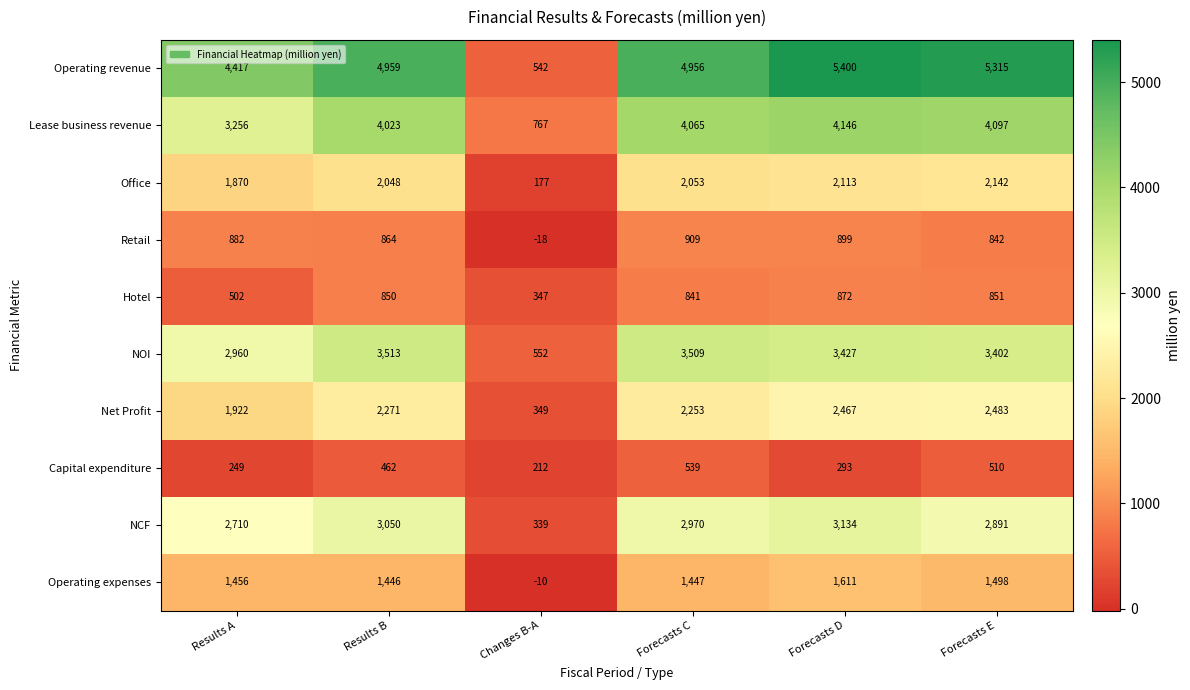

At which label does Retail reach its minimum?

Changes B-A